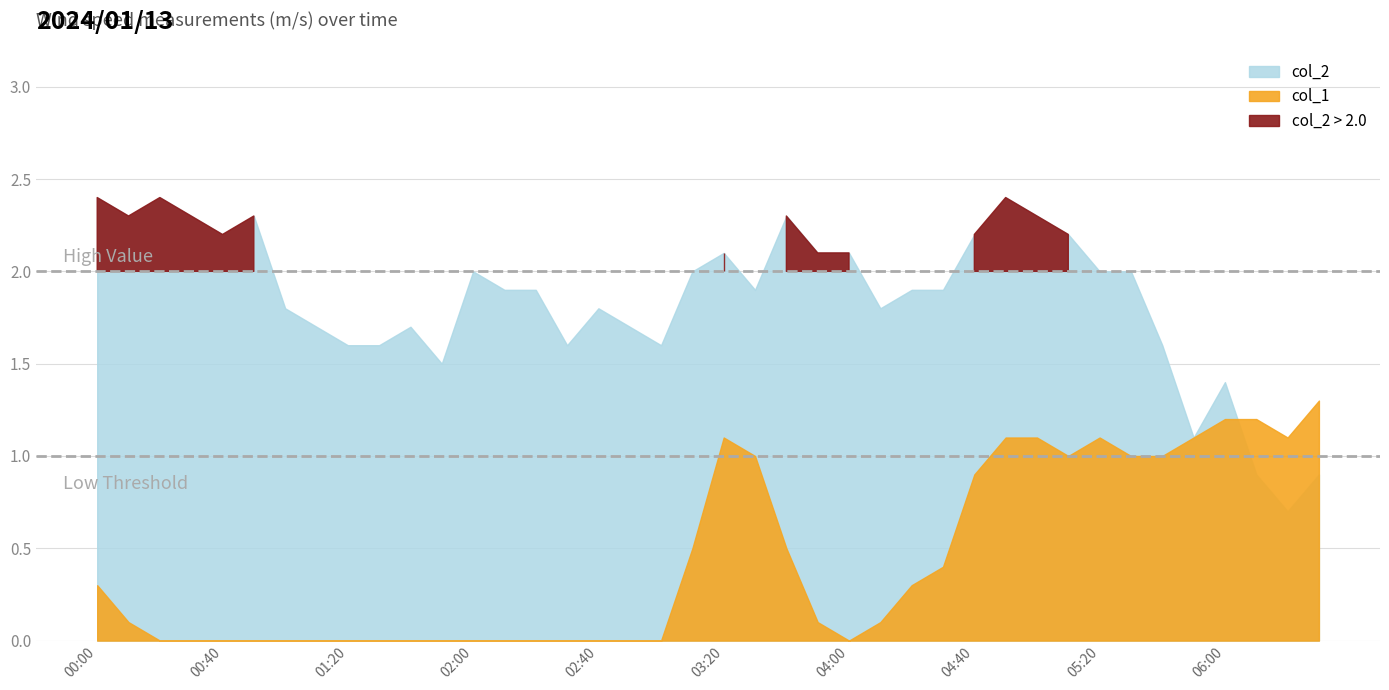

The value of Threshold 1.0 at 00:40 is 2. True or false?

False